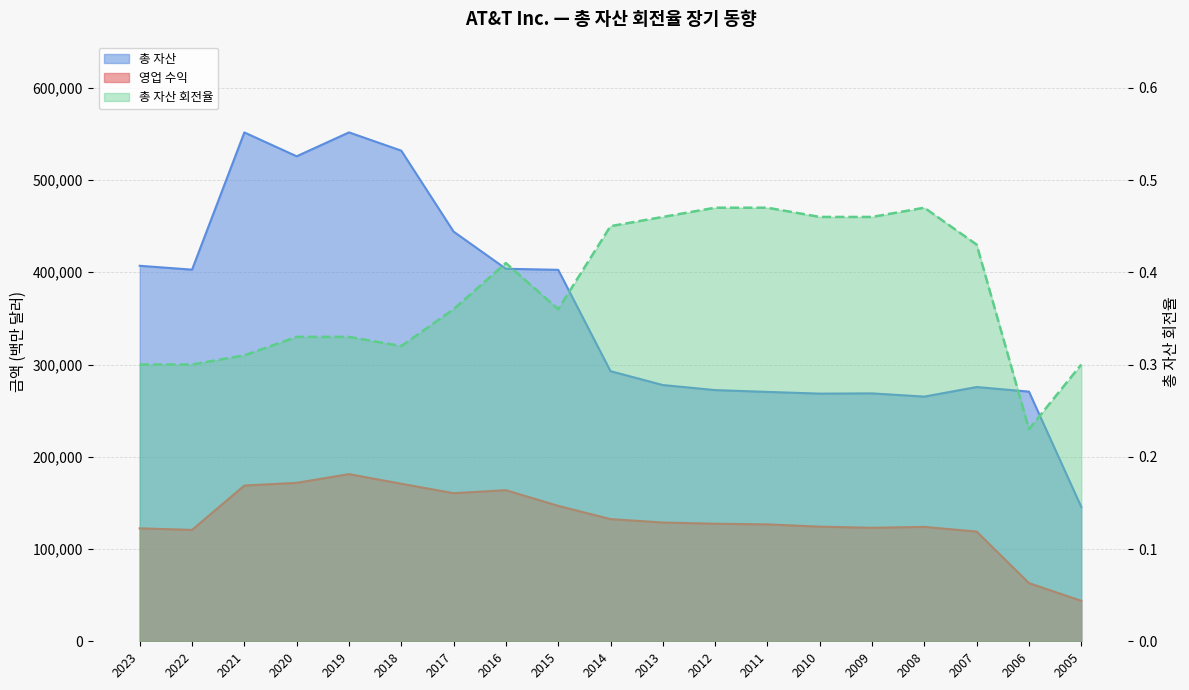

What is the total value across all series at 2019?

732862.3